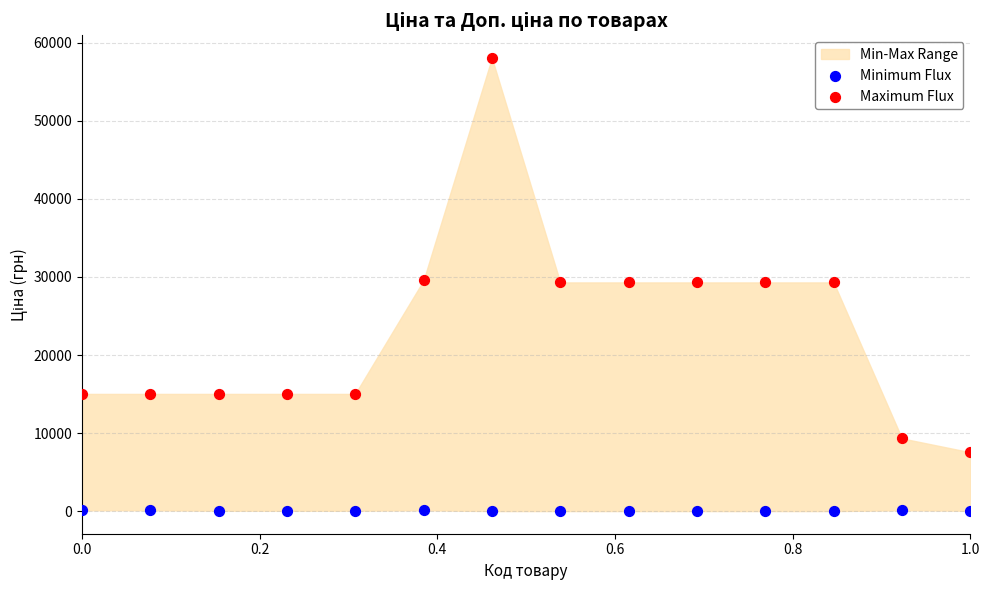

Across all data points, what is the range of X values (max minus min)?

1.0